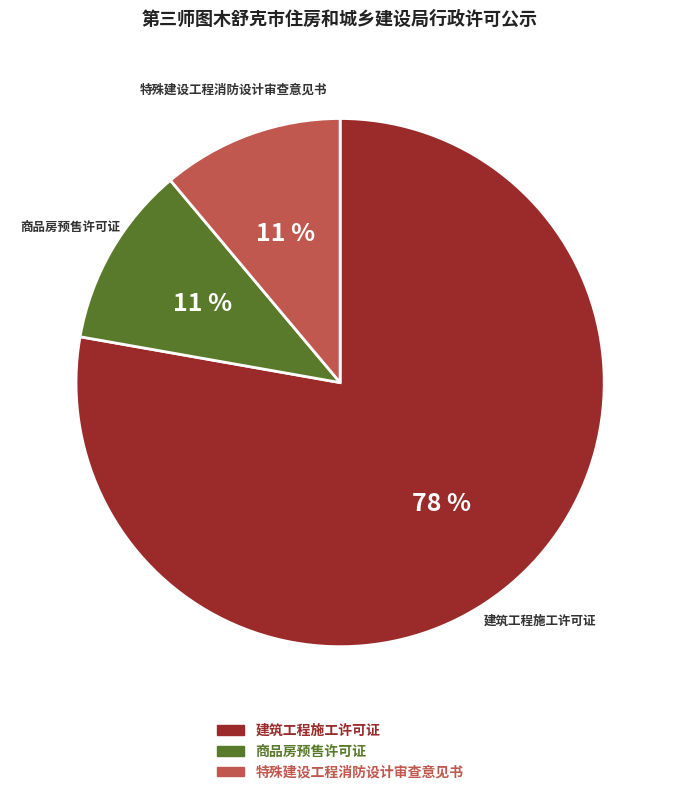

Is it true that 建筑工程施工许可证 is 78% of the pie?

True